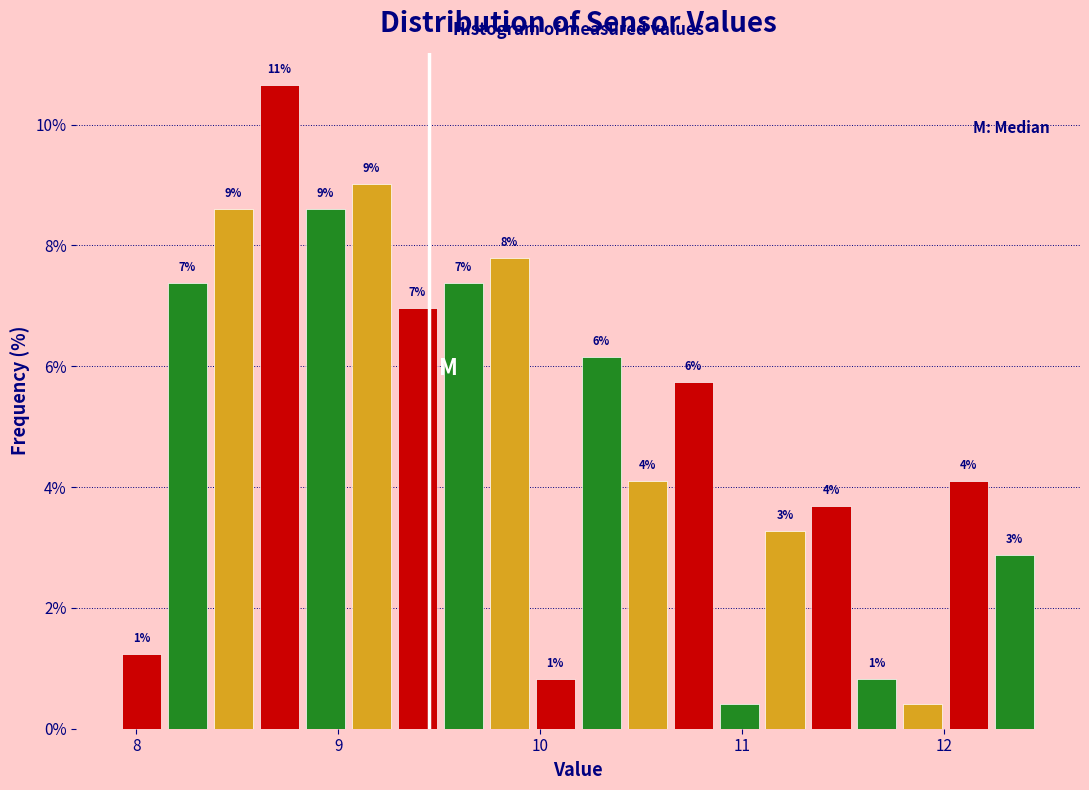

Around what value on the x-axis is the tallest bar? Give the approximate position of its centre, as read against the axis.

8.7